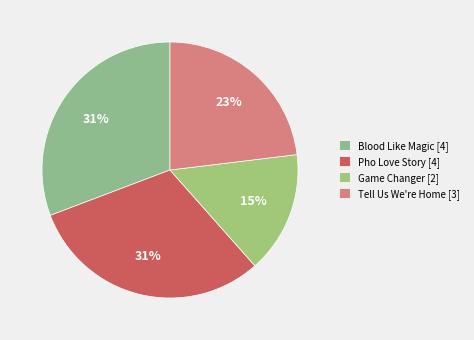

To the nearest percent, what percentage of the pie is Pho Love Story?

31%